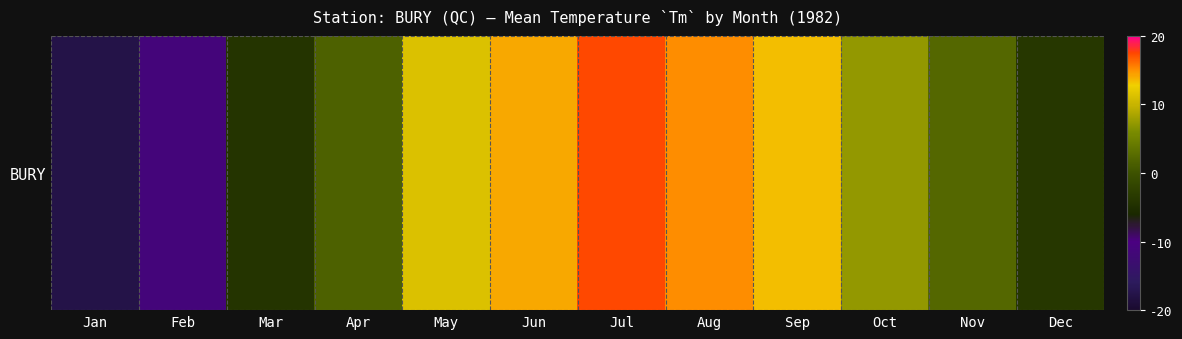

Count the number of values greater than 7.

6